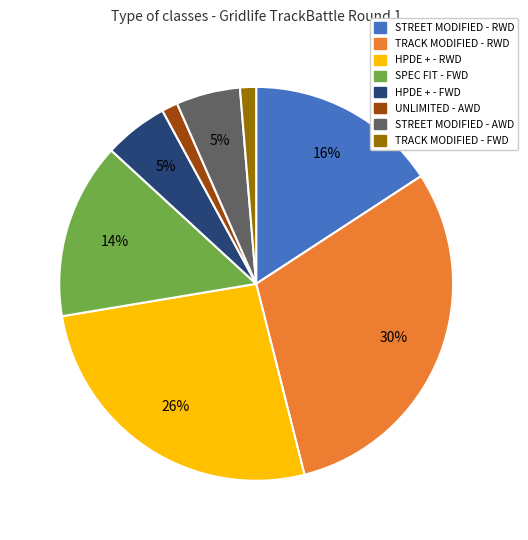

To the nearest percent, what is the average slice percentage?

12%